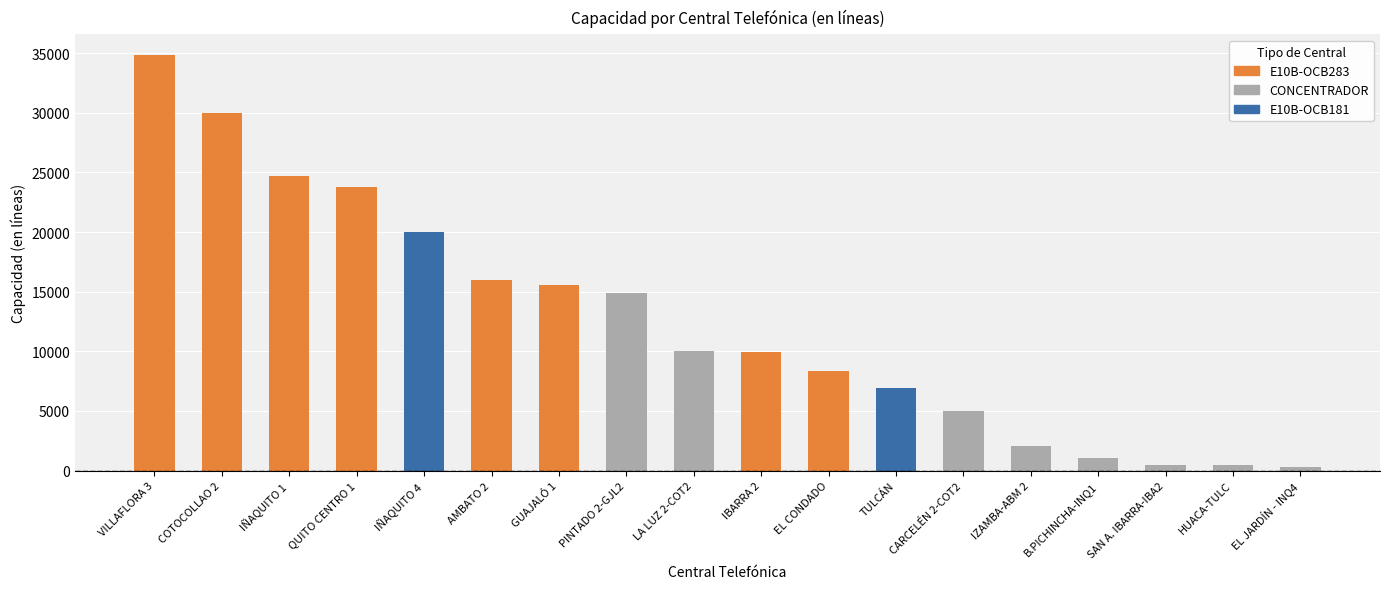

What is the sum of all values?

224311